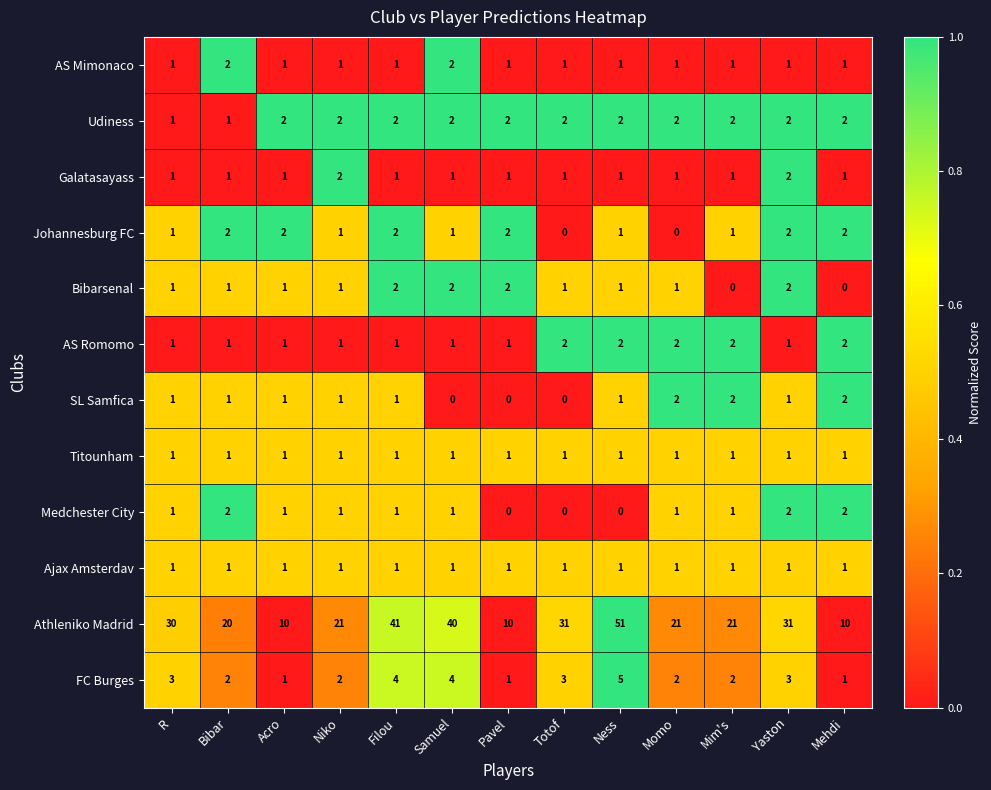

Which series changed the most between Yaston and Mehdi?

Athleniko Madrid